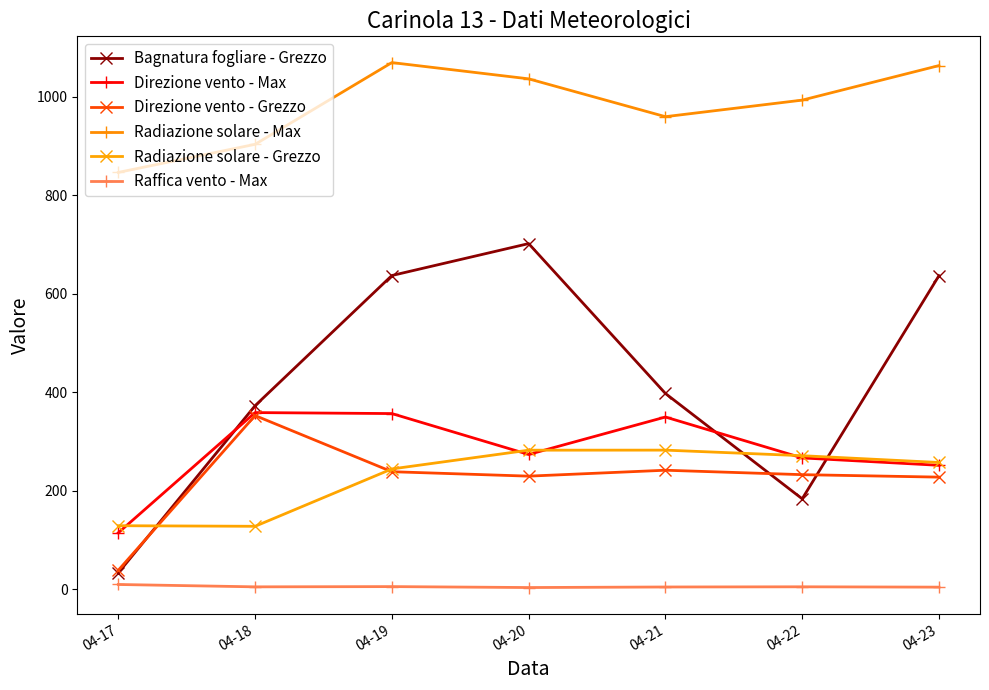

True or false: Radiazione solare - Max has more than 0 interior local peaks.

True